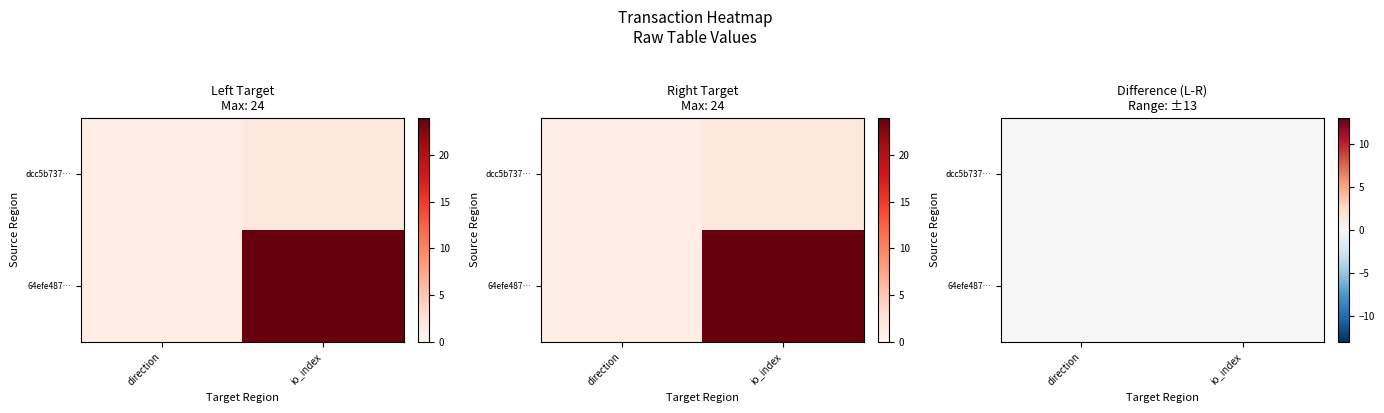

The value of 64efe48702ef2fd0285eca7a5cf1914c3345942 at 0 is 1. True or false?

True